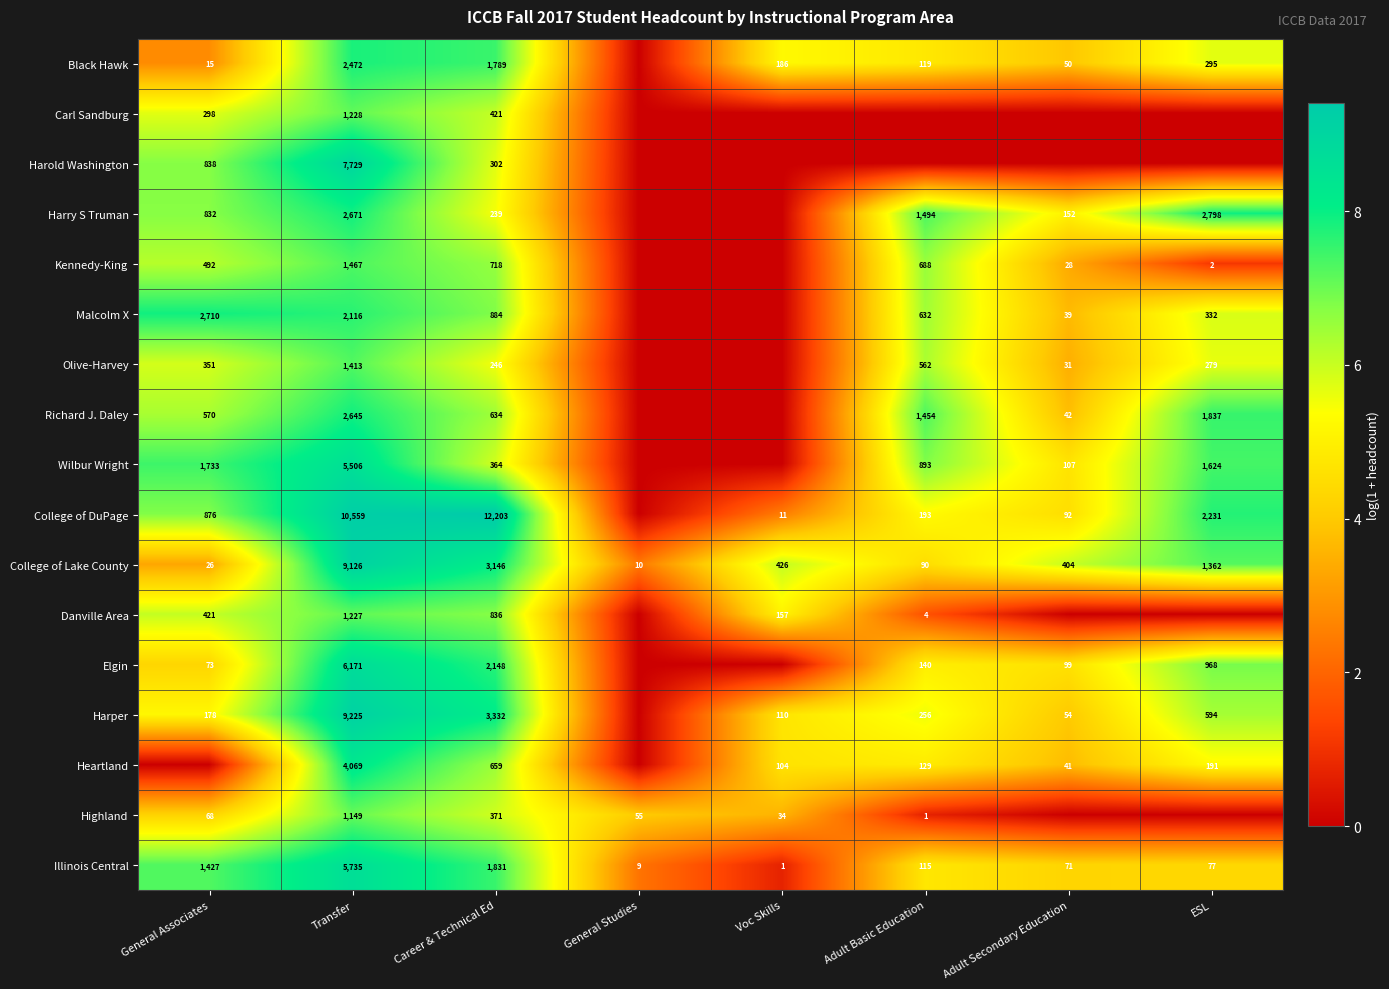

The Harper series shows 178 at General Associates. True or false?

True